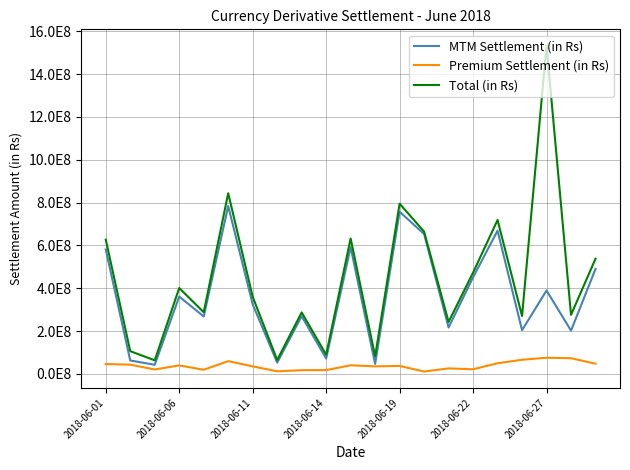

List the series in order of their peak value, lowest first.

Premium Settlement (in Rs), MTM Settlement (in Rs), Total (in Rs)